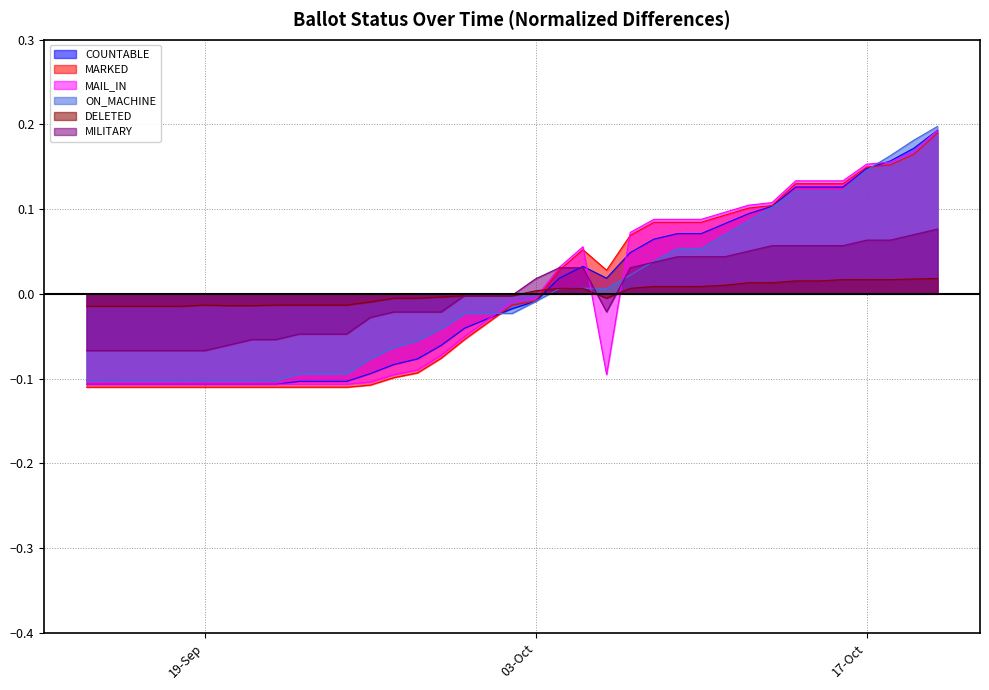

What is the label of the 12th point from the left?

25-Sep-2023